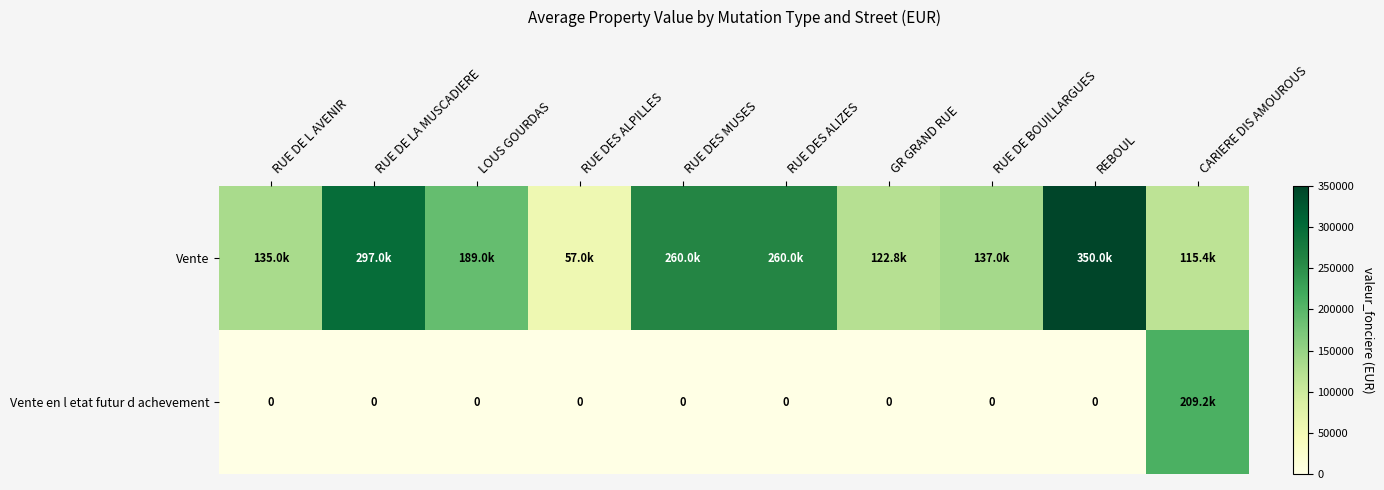

The value of Vente en l etat futur d achevement at RUE DES ALIZES is 145748. True or false?

False